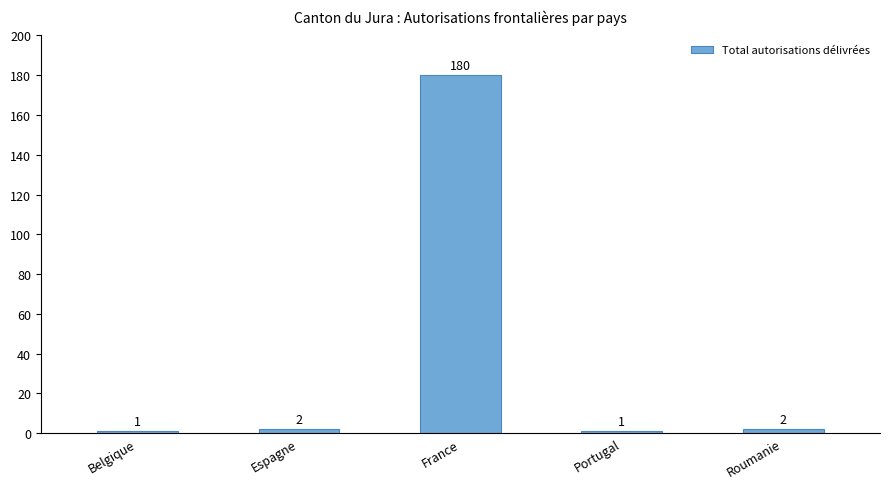

Which has a higher value, Portugal or Espagne?

Espagne